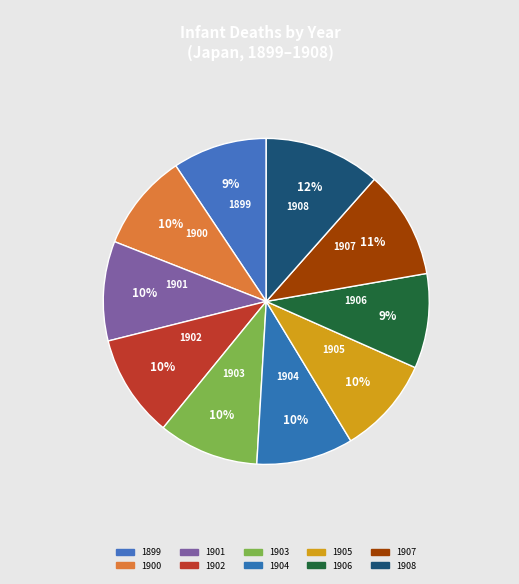

Is it true that 1907 is 11% of the pie?

True